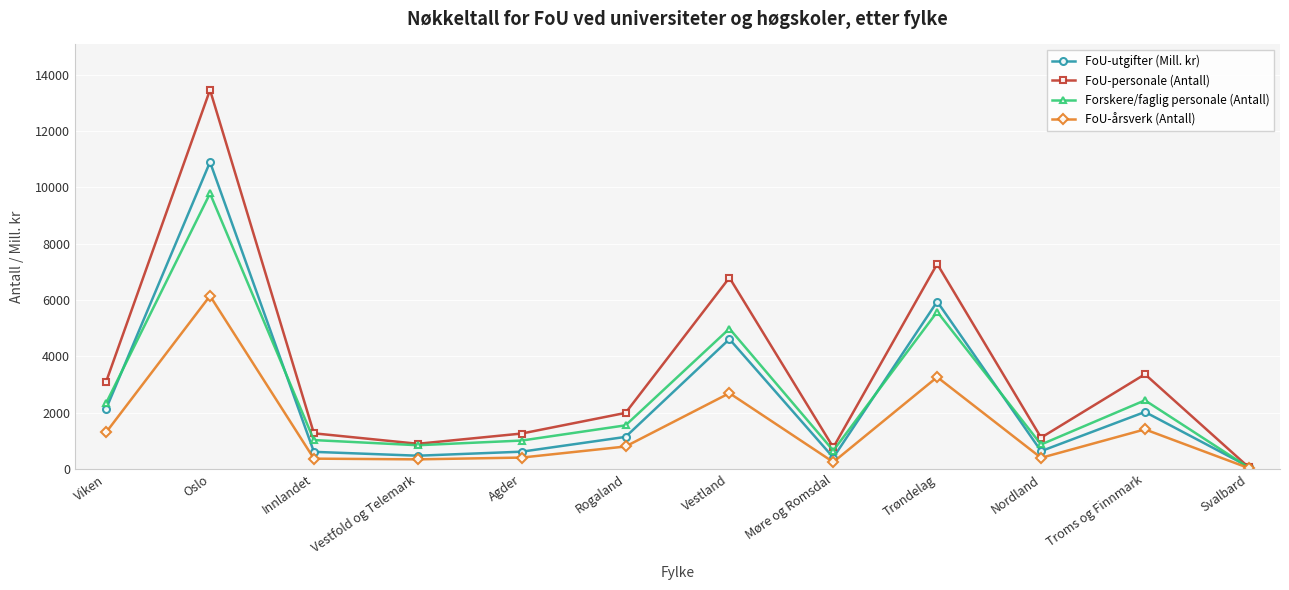

What is the label of the 1st point from the left?

Viken